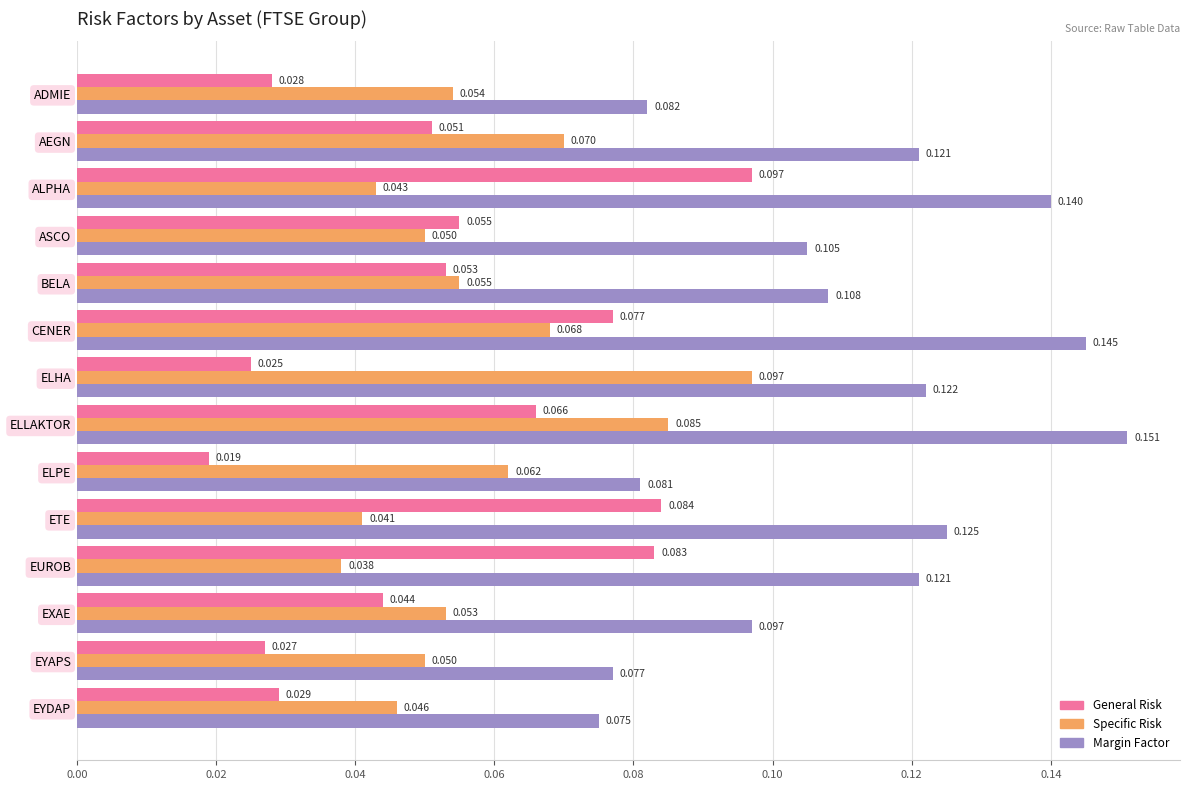

Which category has the highest value in the Specific Risk series?

ELHA